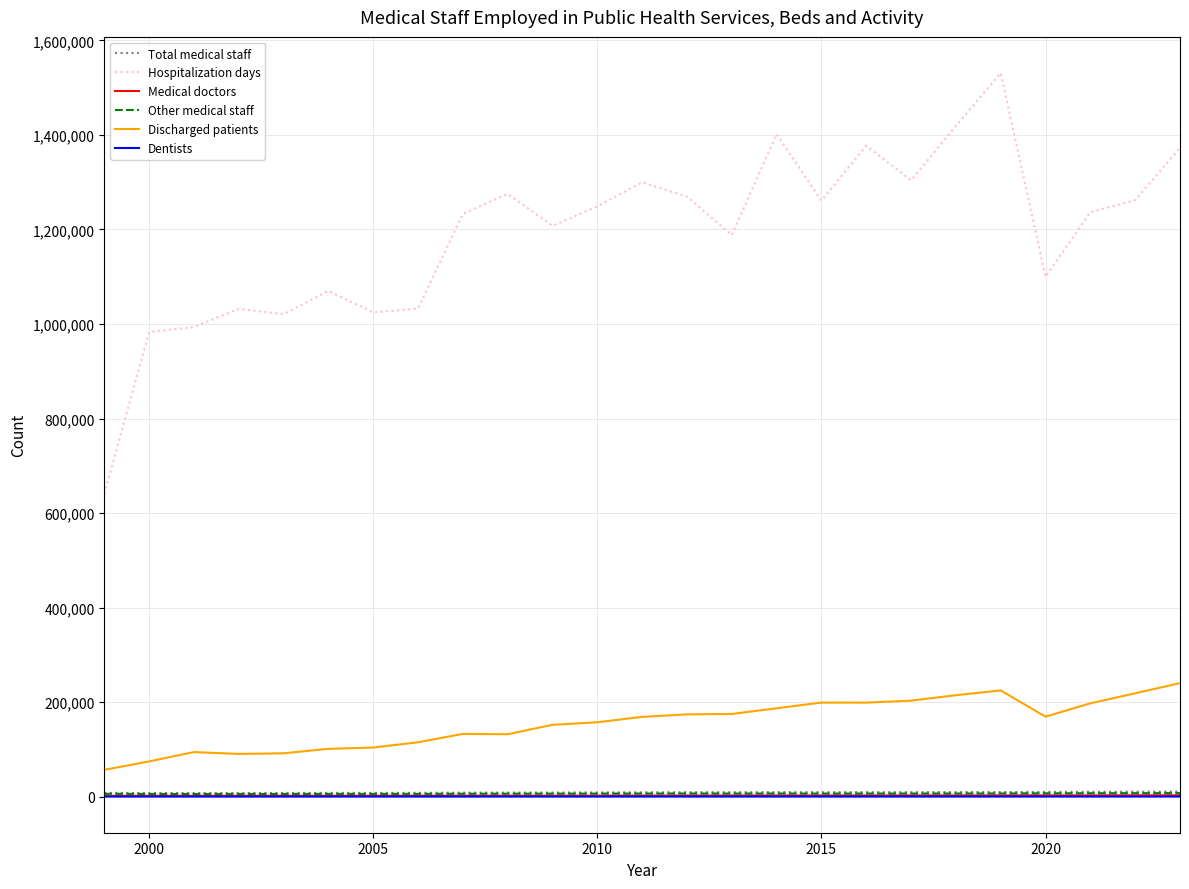

In Total medical staff, how many points are lower than both neighbors (excluding endpoints)?

4